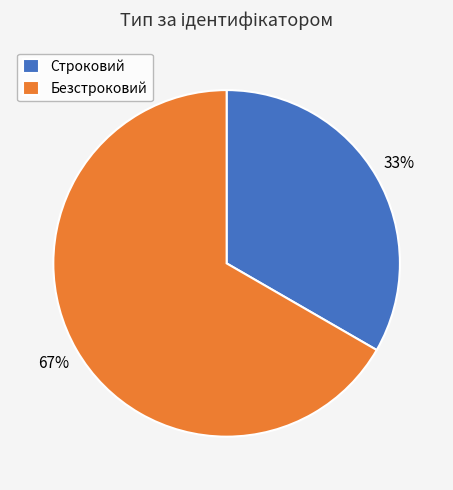

To the nearest percent, what is the combined percentage of Строковий and Безстроковий?

100%